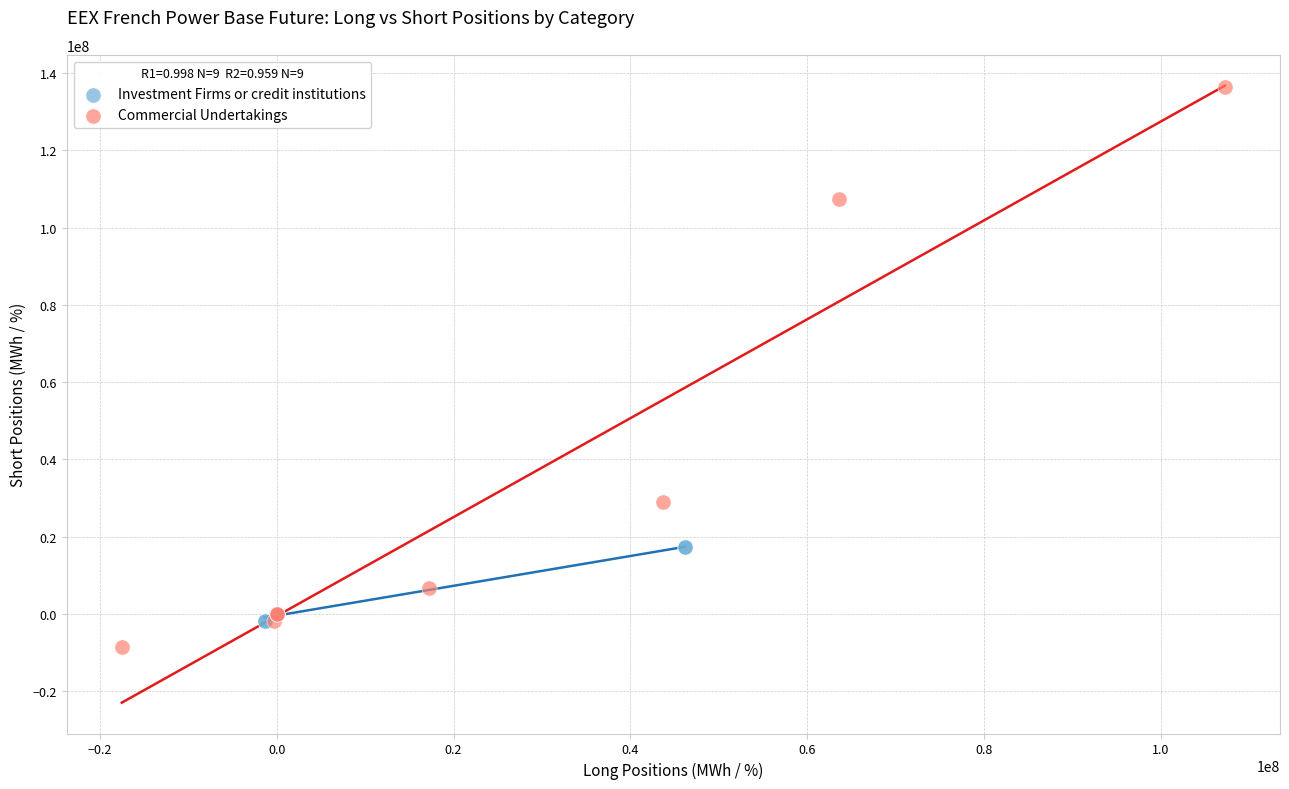

Which series reaches the maximum Y coordinate?

Commercial Undertakings